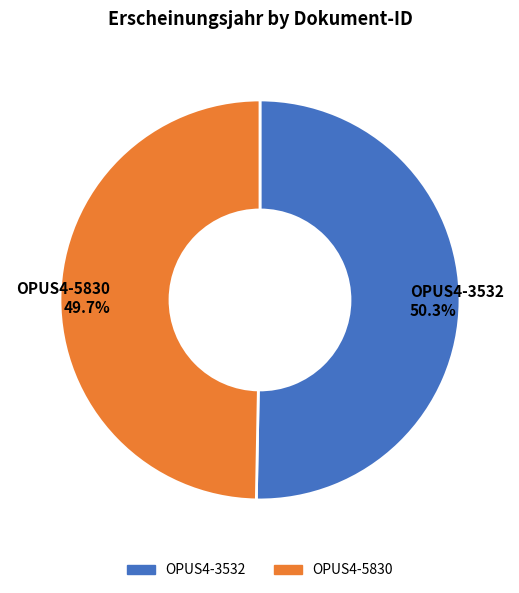

True or false: OPUS4-5830 accounts for 40% of the total.

False